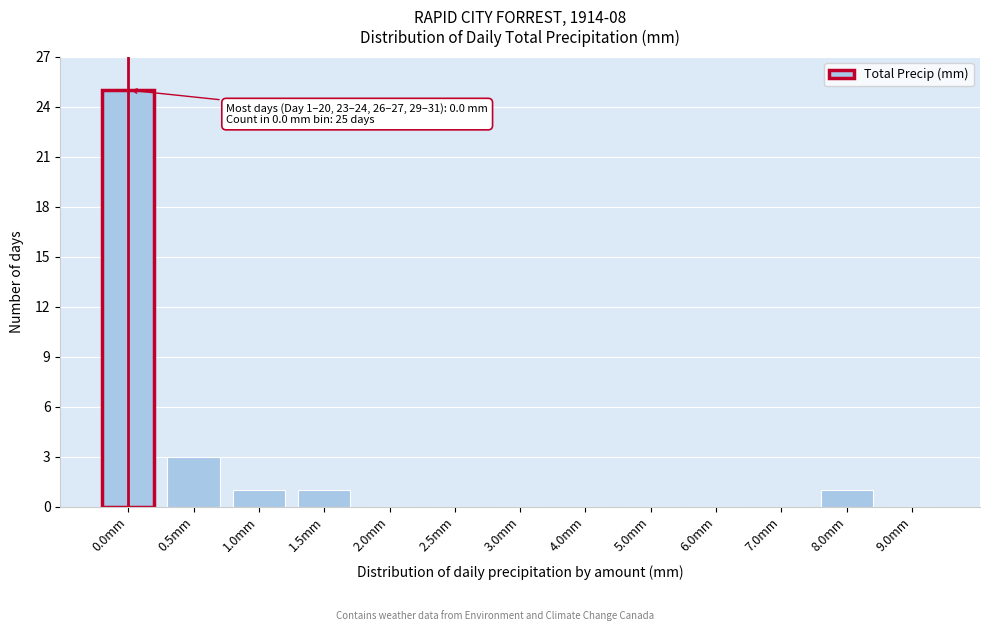

Reading right to left, extract all data points from this chart.

9.0mm=0	8.0mm=1	7.0mm=0	6.0mm=0	5.0mm=0	4.0mm=0	3.0mm=0	2.5mm=0	2.0mm=0	1.5mm=1	1.0mm=1	0.5mm=3	0.0mm=25